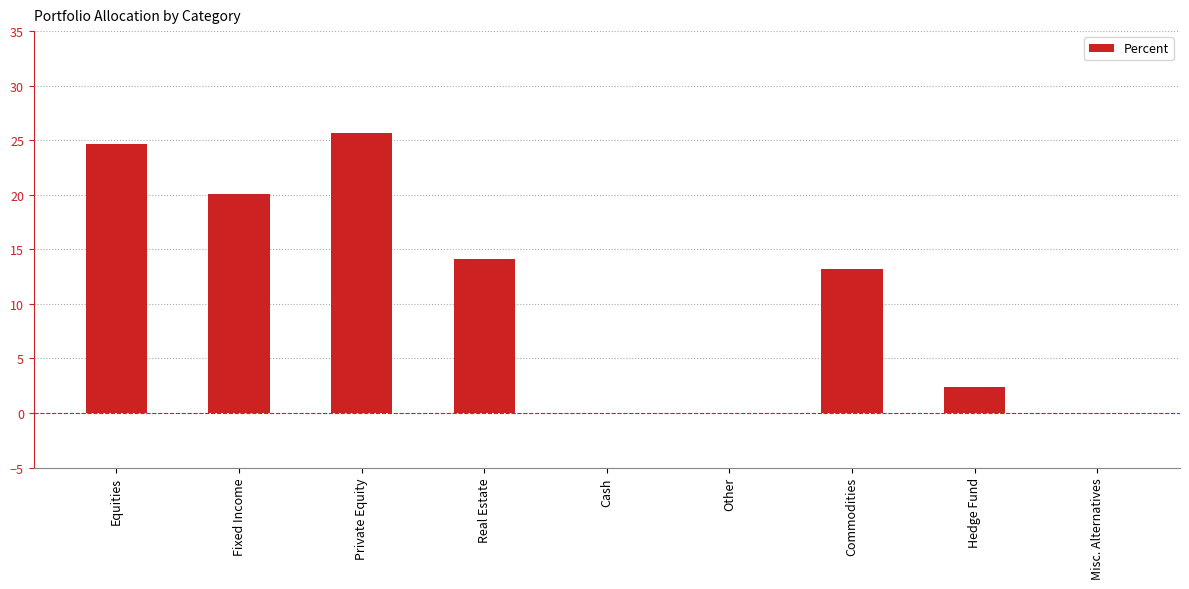

What is the sum of the values at Hedge Fund and Real Estate?

16.4